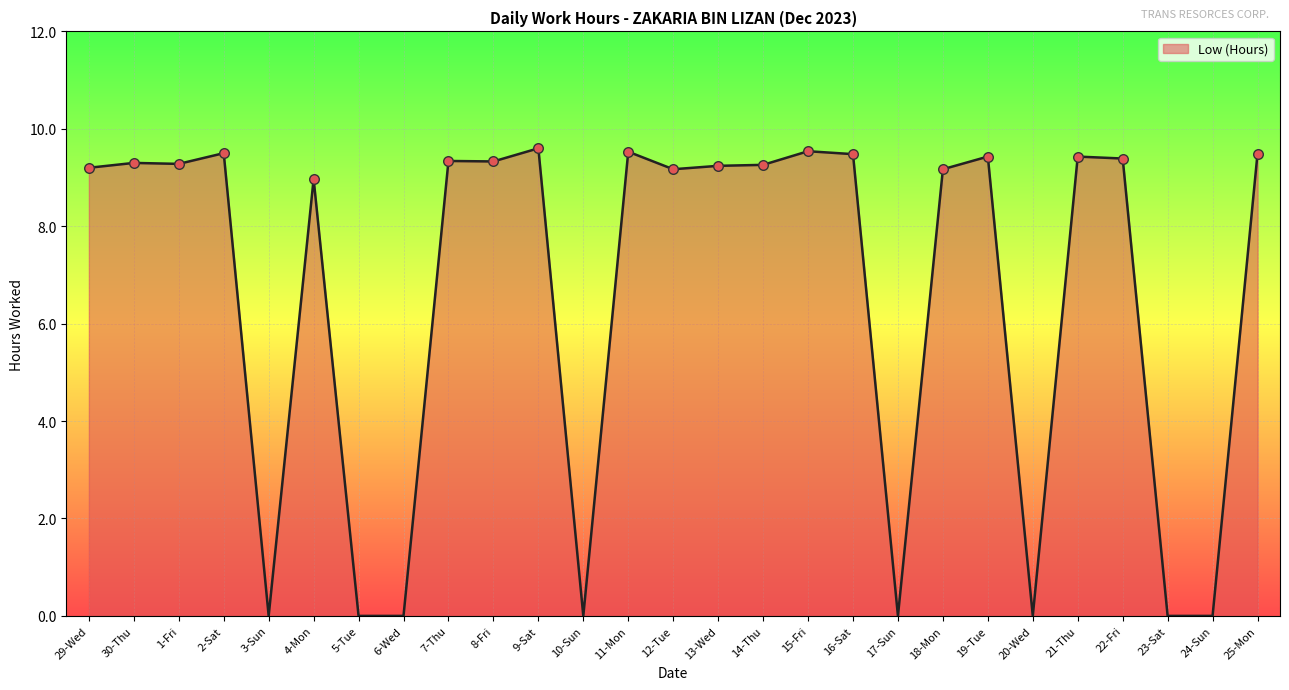

Approximately how many times larger is the value at 4-Mon compared to 2-Sat?

0.9